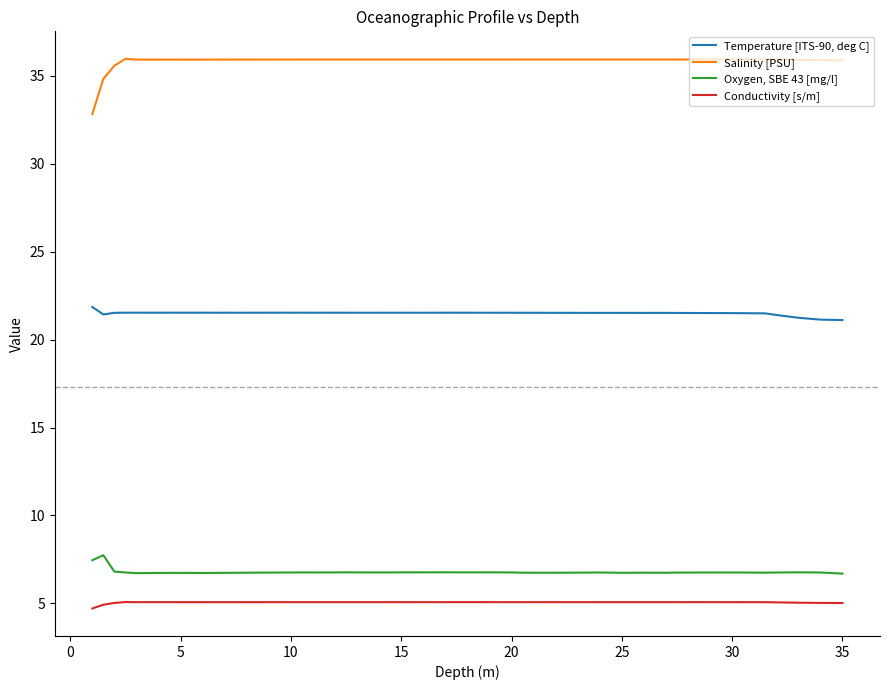

Rank the series by their maximum value, from highest to lowest.

Salinity [PSU], Temperature [ITS-90, deg C], Oxygen, SBE 43 [mg/l], Conductivity [s/m]